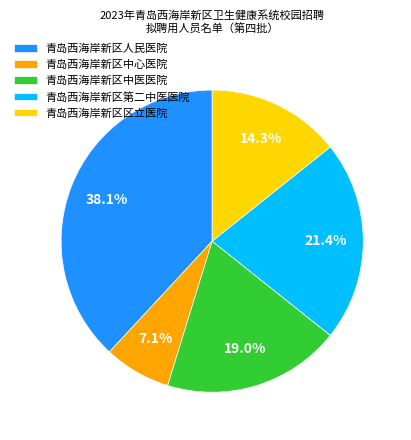

To the nearest percent, what is the combined percentage of 青岛西海岸新区中心医院 and 青岛西海岸新区人民医院?

45%